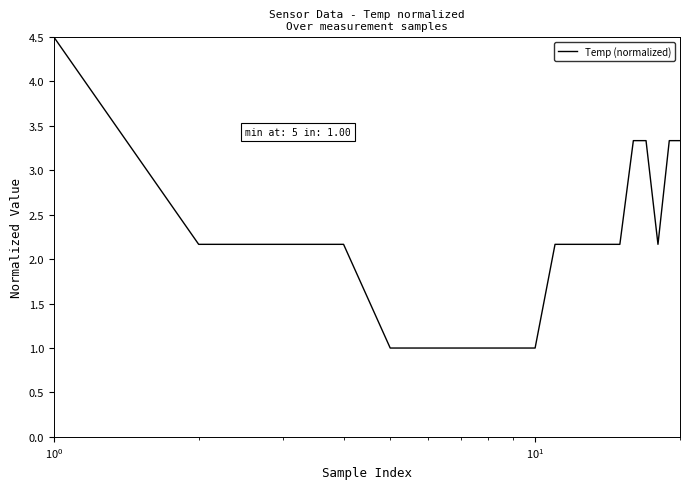

What is the difference between the maximum and minimum values?

3.5